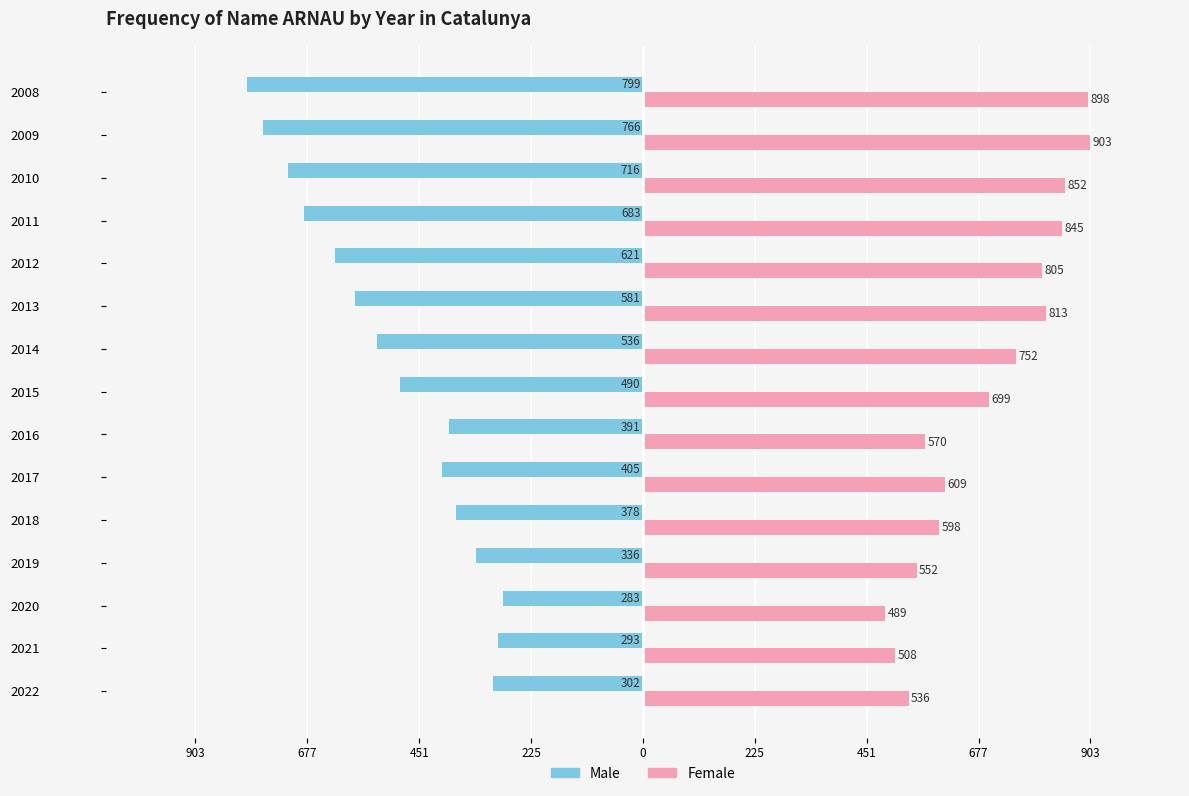

What are all the series names shown in the legend?

Male, Female